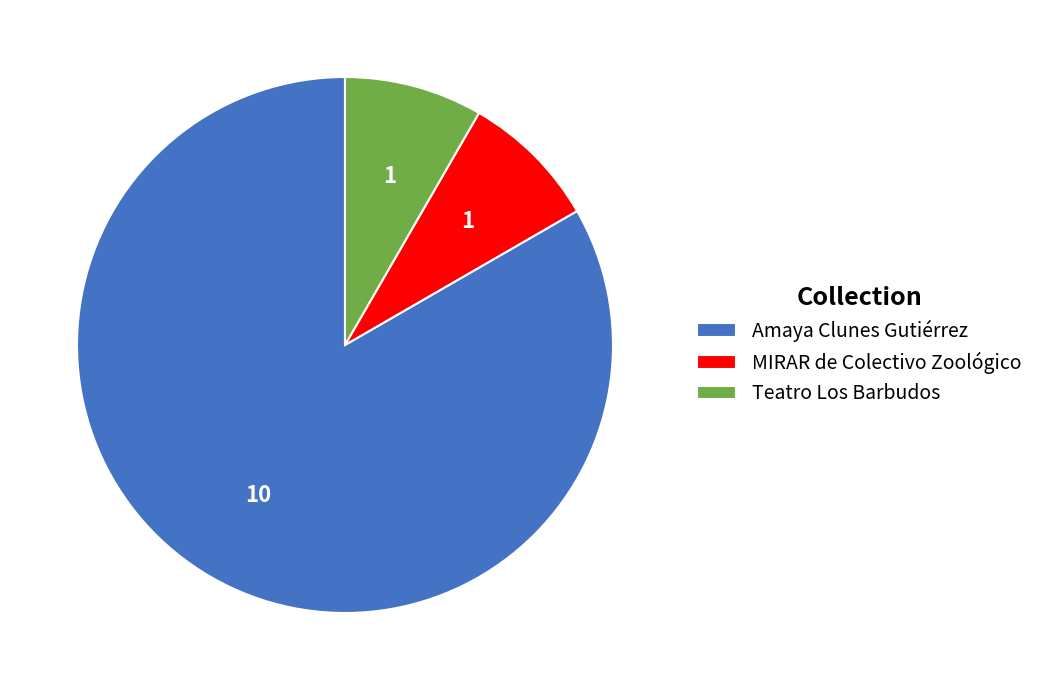

The Amaya Clunes Gutiérrez slice represents 83% of the pie. True or false?

True